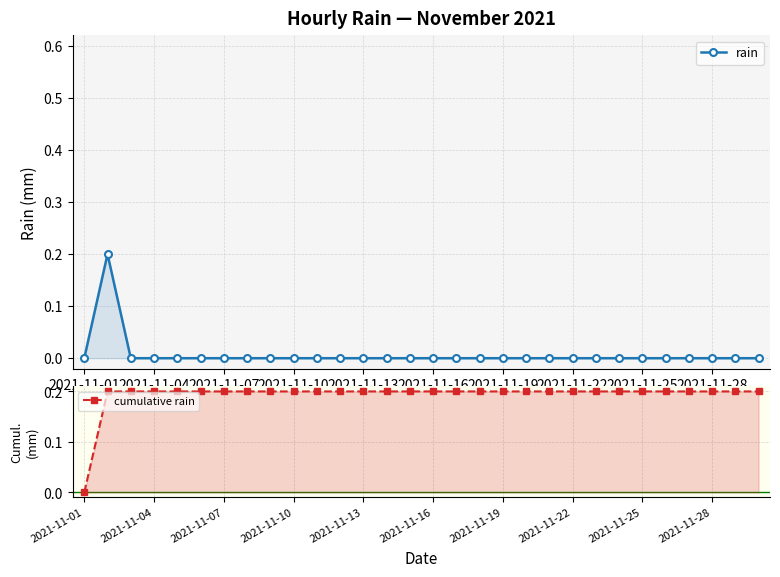

How many cumulative rain values are between 0 and 1?

30